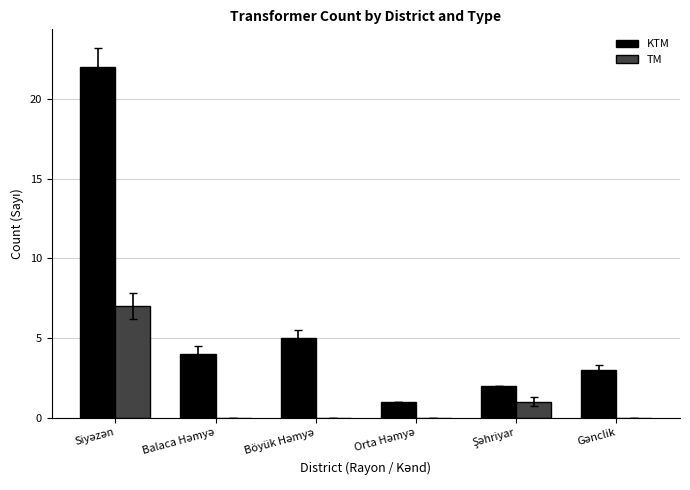

What is the greatest value displayed?

22